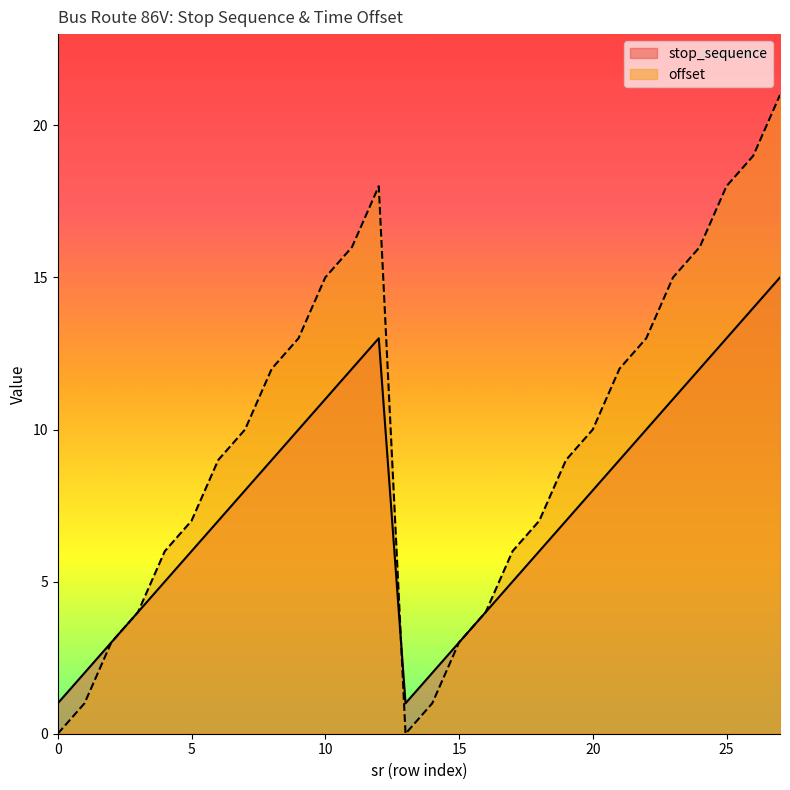

What is the difference between the stop_sequence values at 22 and 7?

2